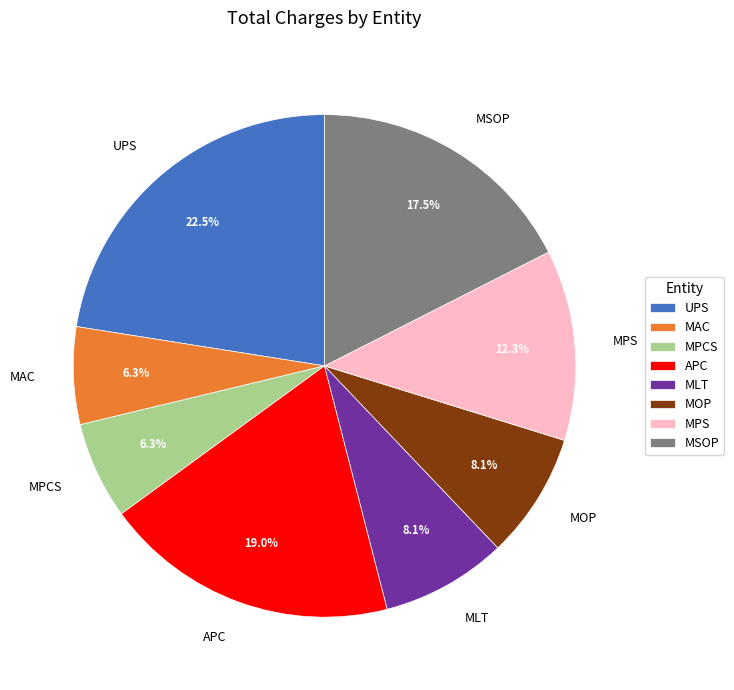

To the nearest percent, what portion does MPS represent?

12%